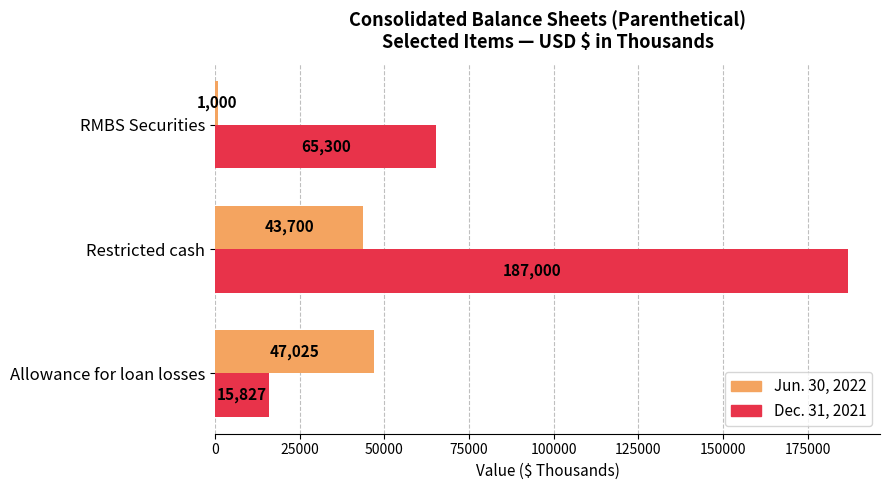

Between Allowance for loan losses and RMBS Securities, which series saw the biggest shift?

Dec. 31, 2021